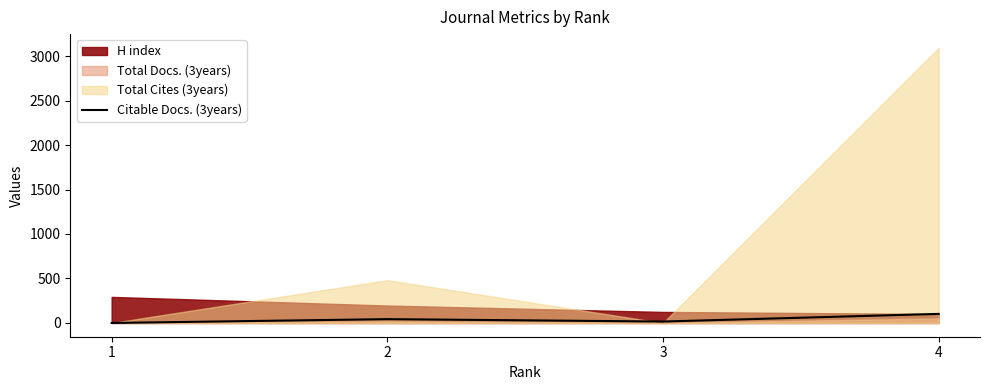

Which label corresponds to the largest value in the chart?

4